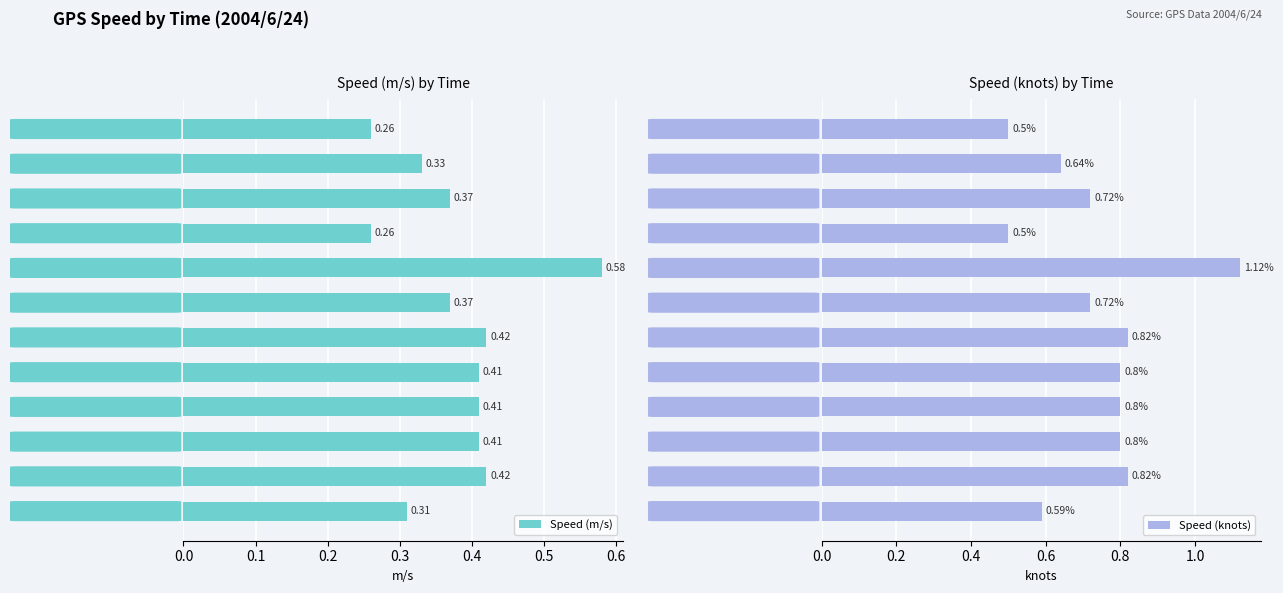

What is the sum of the Speed (knots) values at 10:35 and 9:50?

1.3